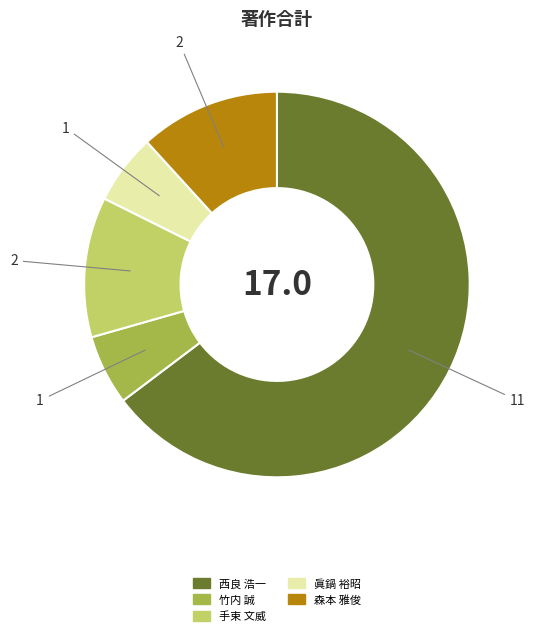

How many segments does this pie chart have?

5